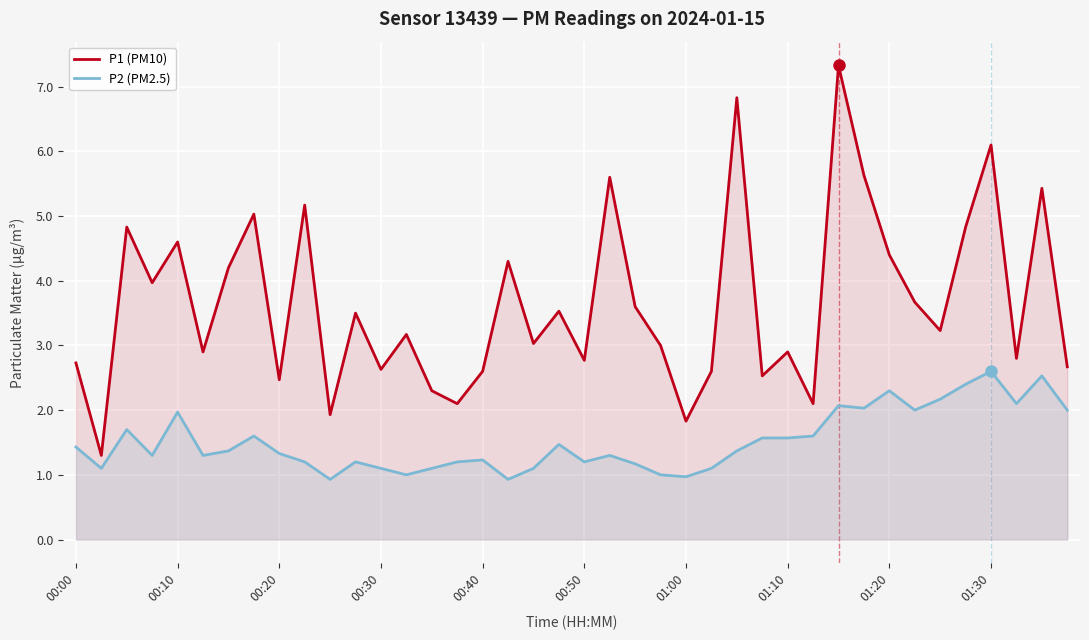

Read the P1 (PM10) value at 00:40.

2.6